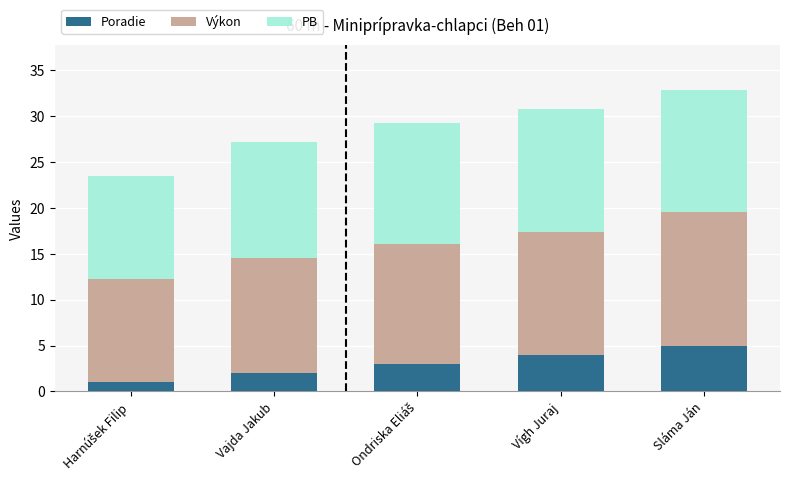

What is the total value across all series at Vígh Juraj?

30.7